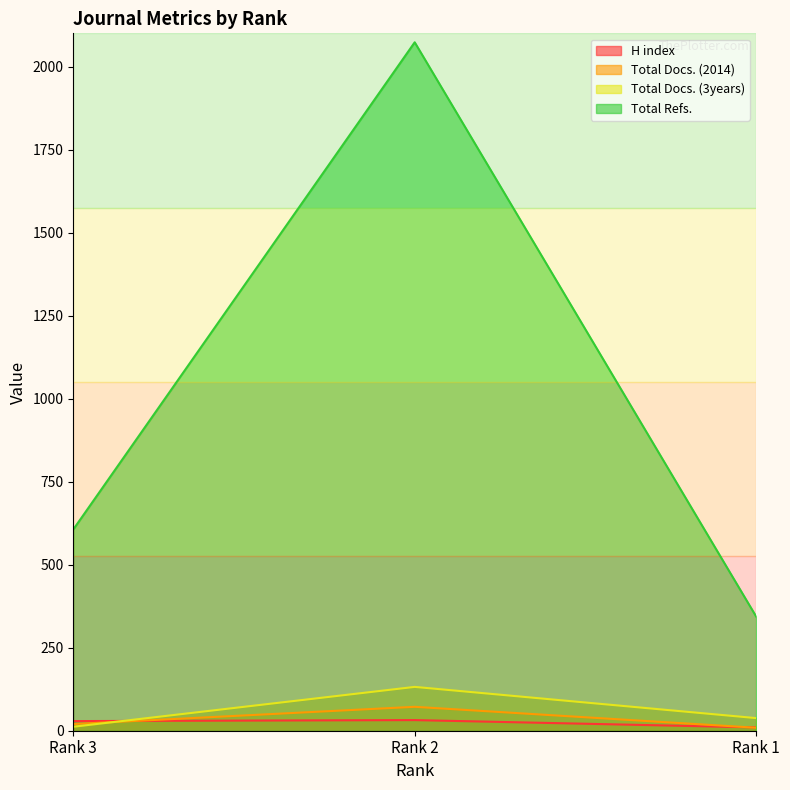

Reading right to left, extract all data points from this chart.

H index: 10	32	29
Total Docs. (2014): 9	72	20
Total Docs. (3years): 38	132	12
Total Refs.: 344	2073	606